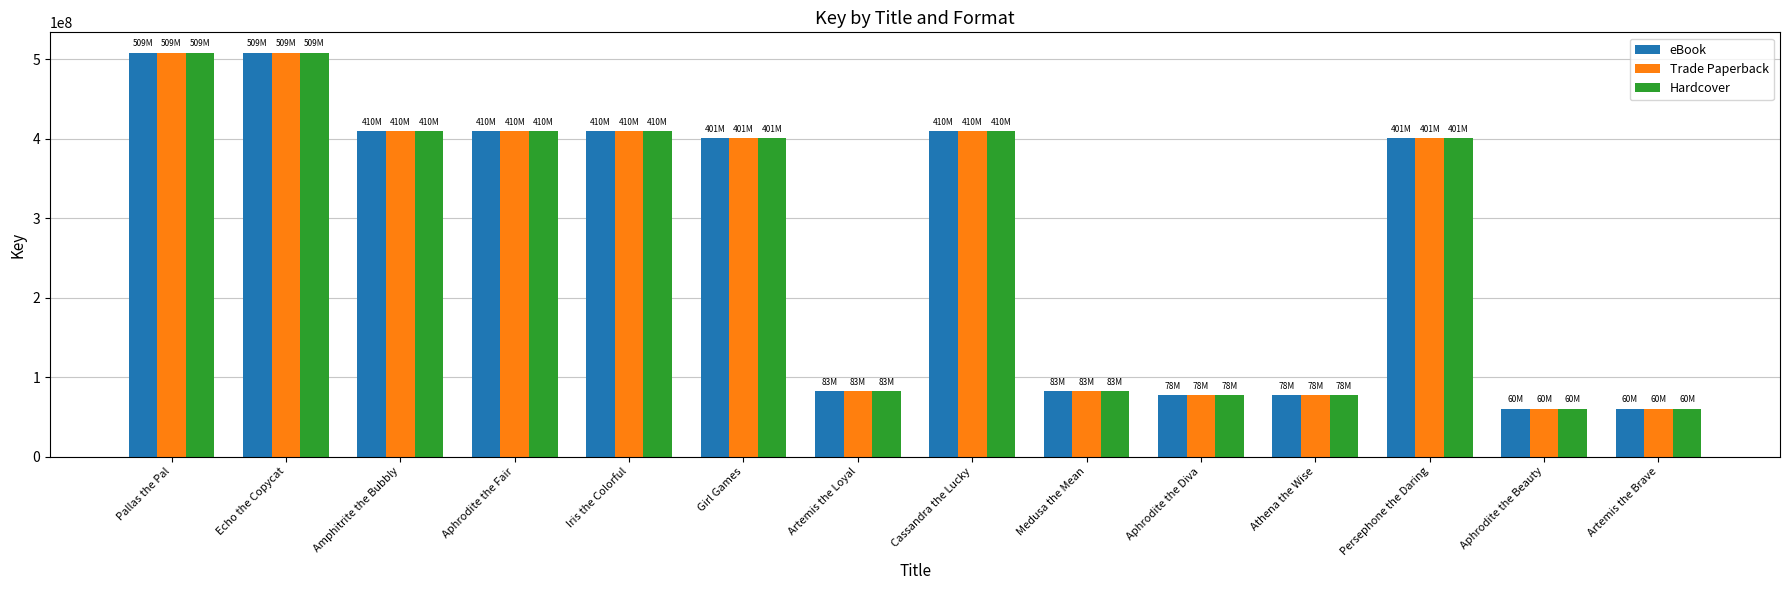

How many distinct data groups are displayed?

3